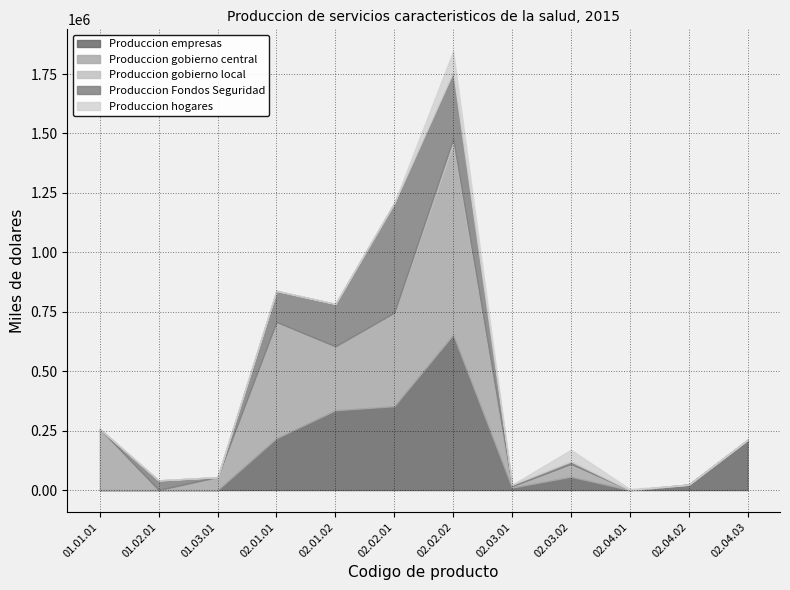

What are all the series names shown in the legend?

Produccion empresas, Produccion gobierno central, Produccion gobierno local, Produccion Fondos Seguridad, Produccion hogares